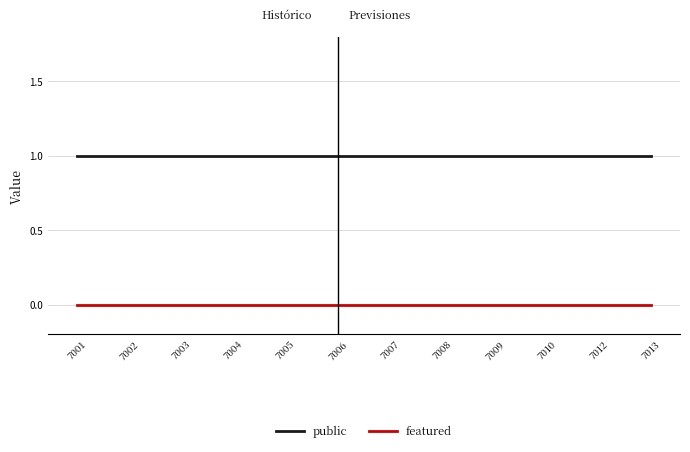

Does the chart have visible grid lines?

Yes